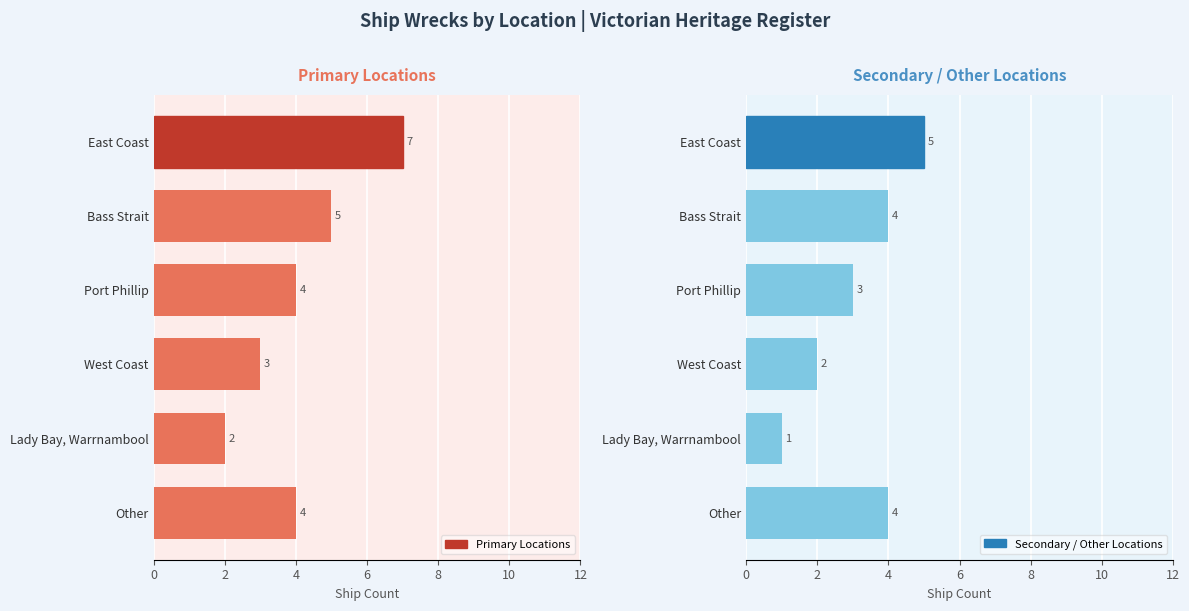

What is the approximate value of Primary Locations at Other?

4